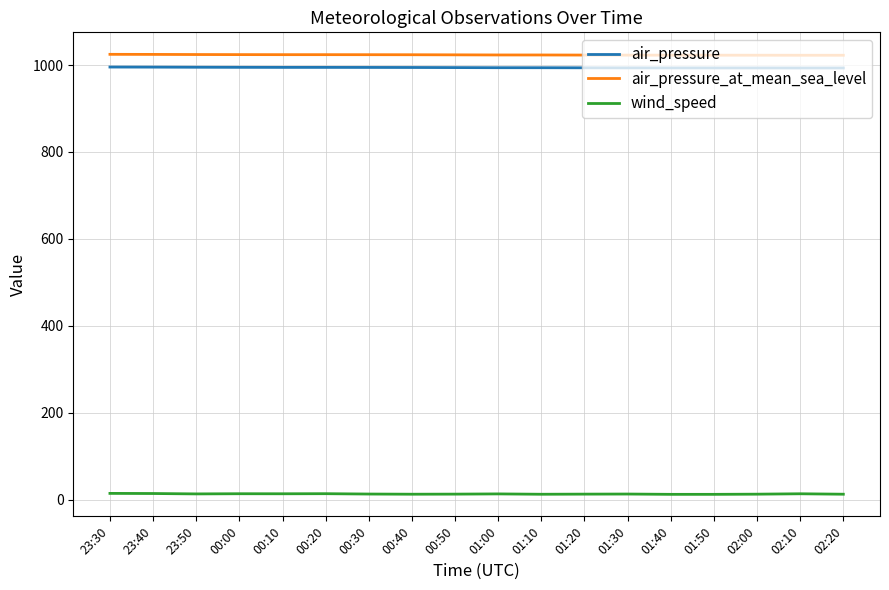

True or false: air_pressure and wind_speed cross at least once.

False